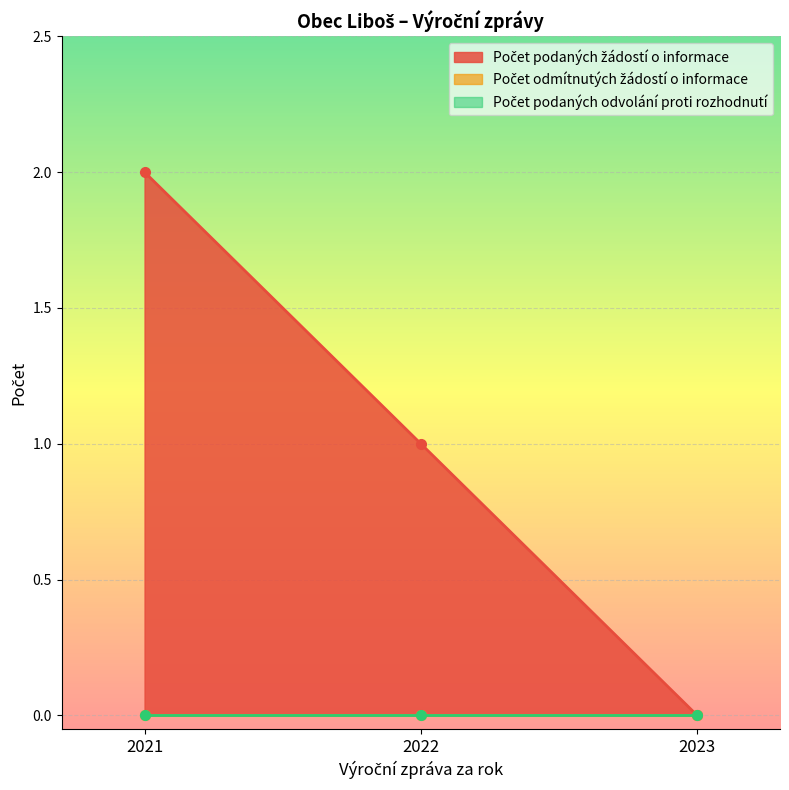

At which category is the sum across all series the highest?

2021